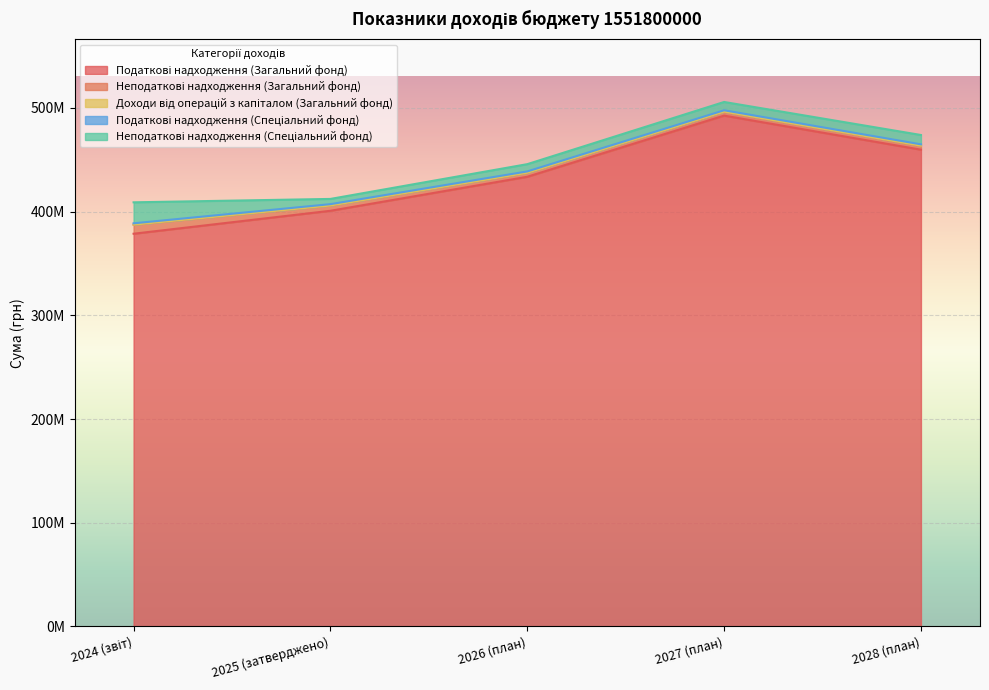

What position from the right is 2024 (звіт)?

5